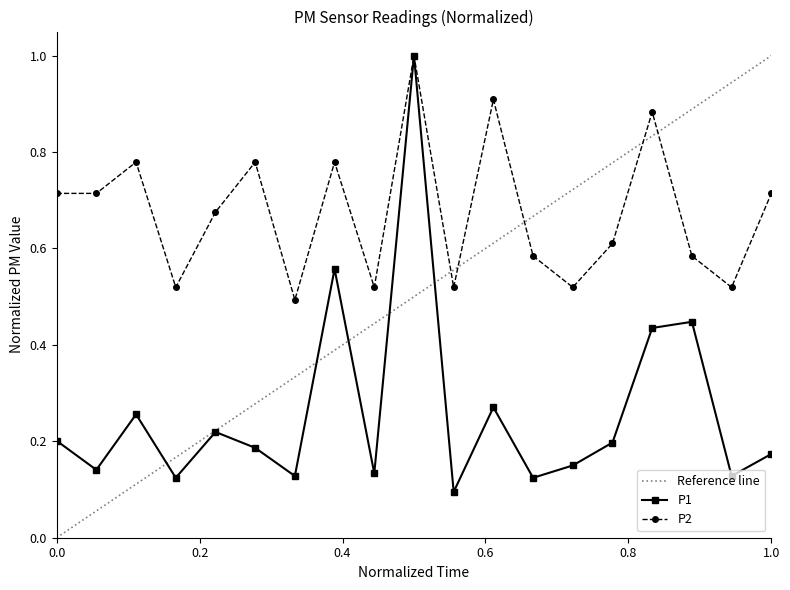

True or false: P2 has more than 0 points higher than both neighbors.

True